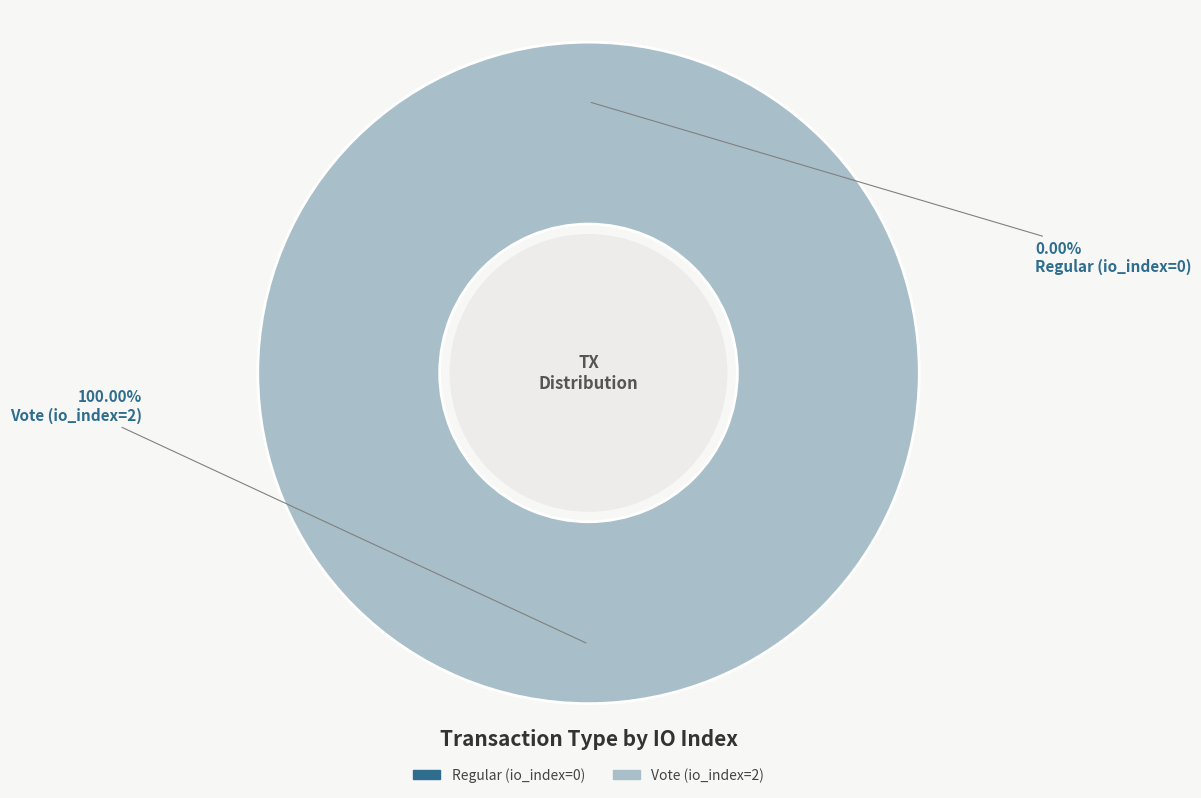

How many slices are in this pie chart?

2